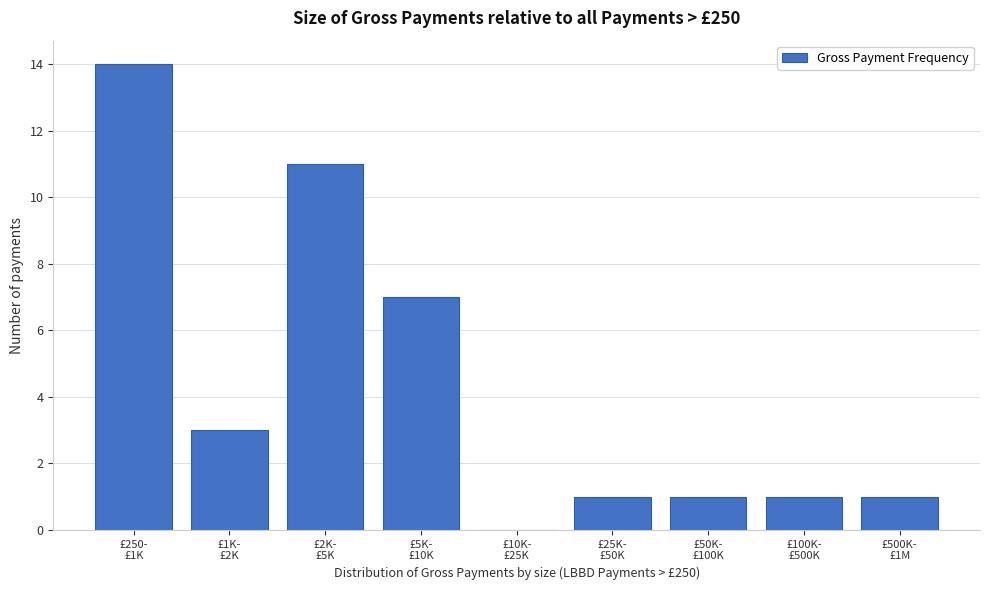

What is the greatest value displayed?

14